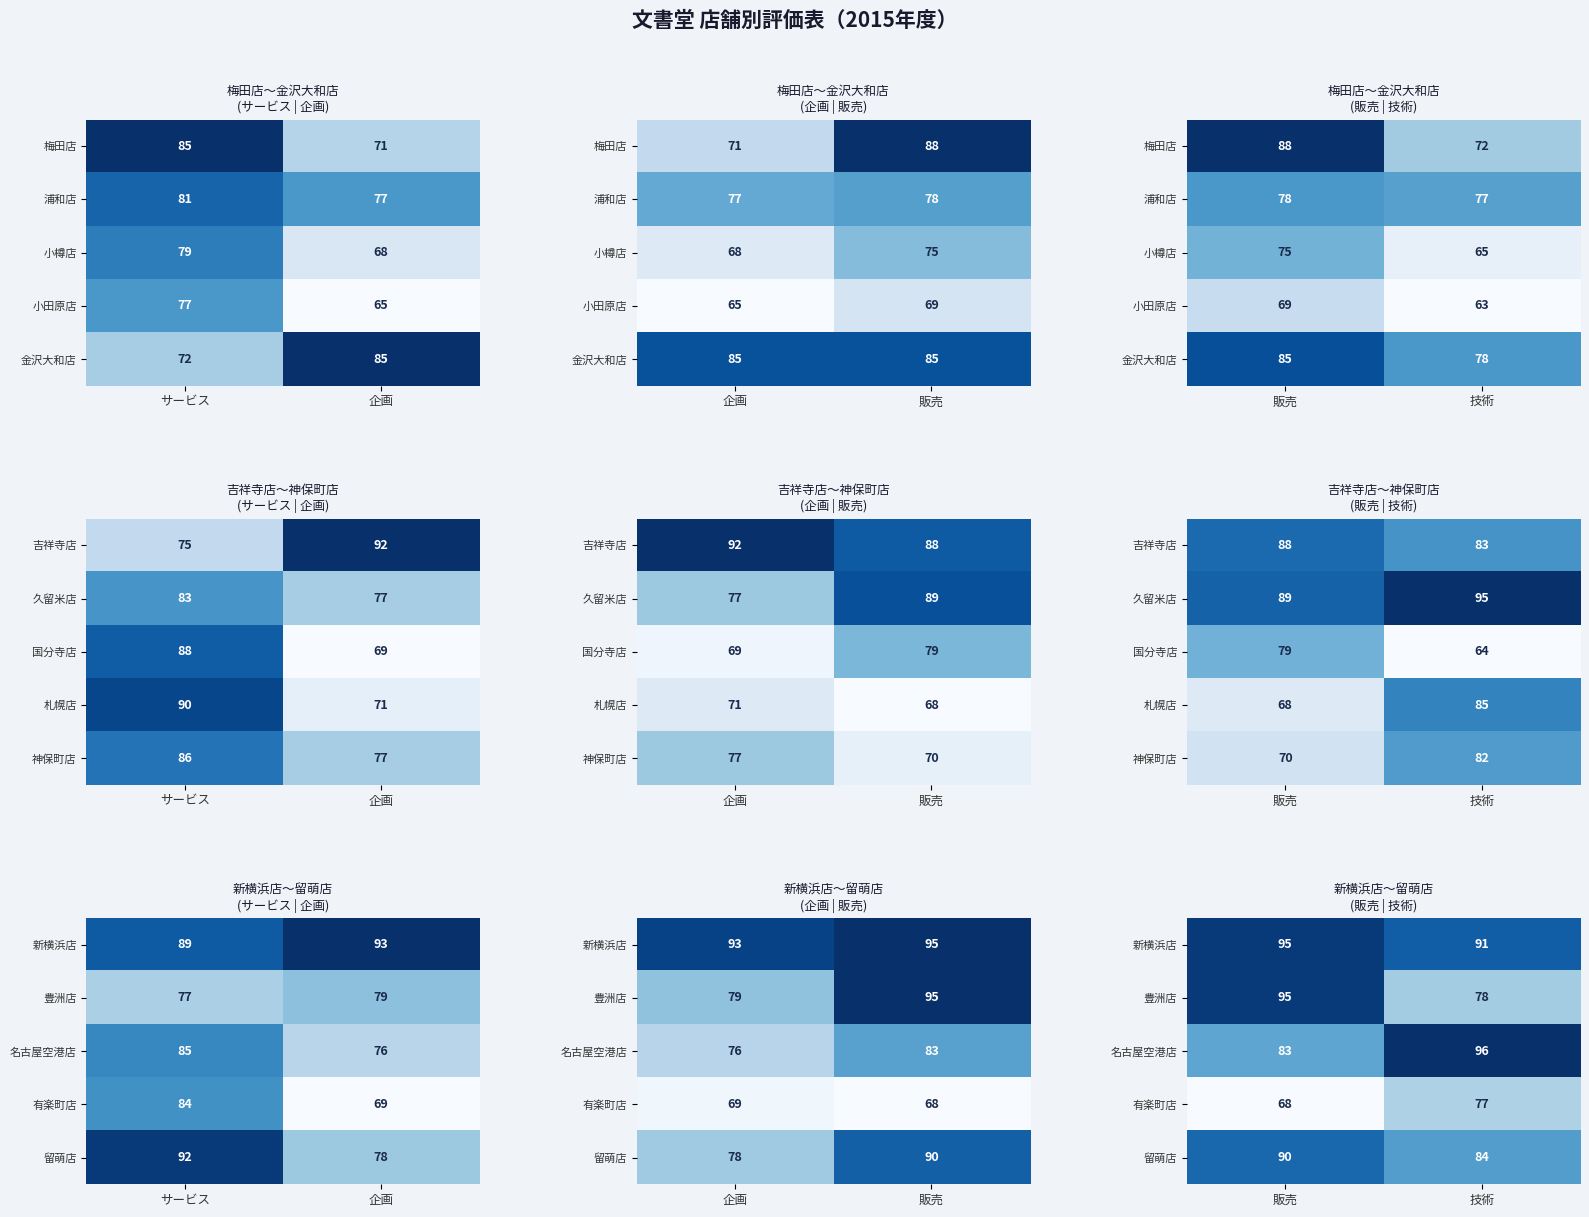

Is the value of 豊洲店 at 技術 greater than the value of 新横浜店 at 技術?

No